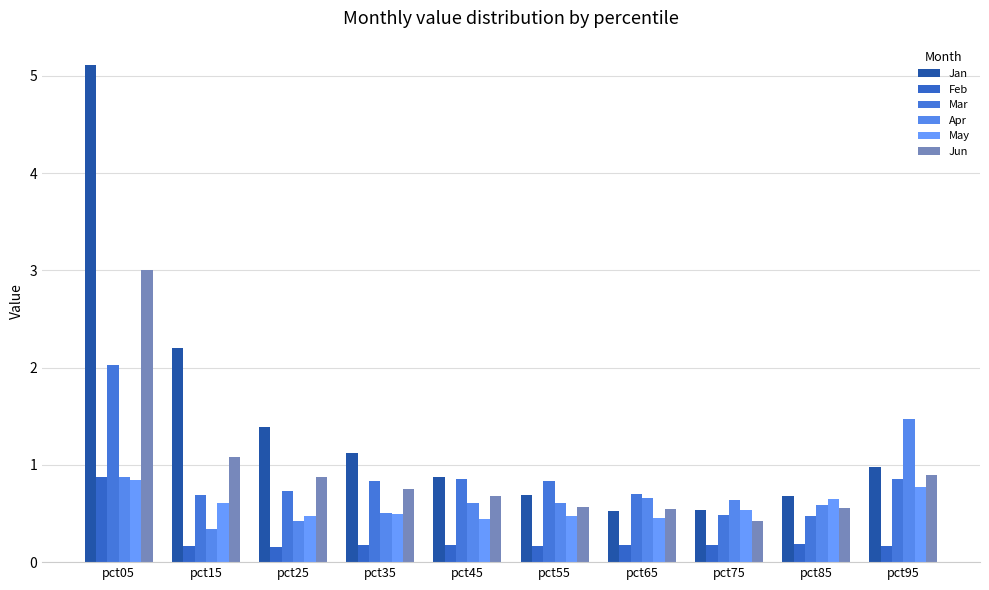

How many bars are there in total?

60